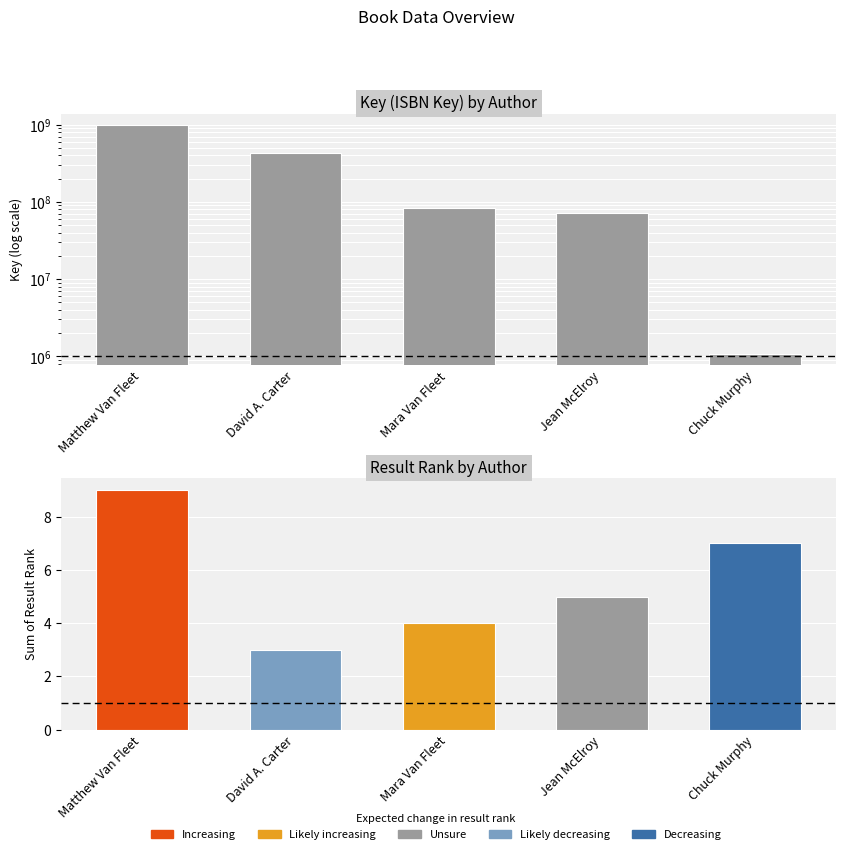

List the series in order of their overall mean, highest first.

Key, Result